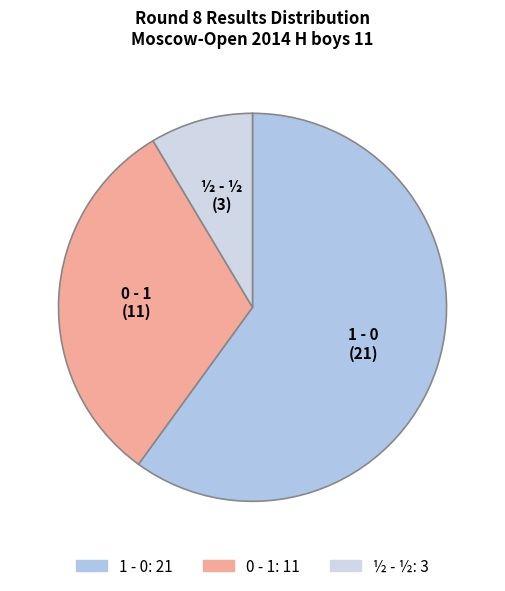

Between 0 - 1 and ½ - ½, which is larger?

0 - 1